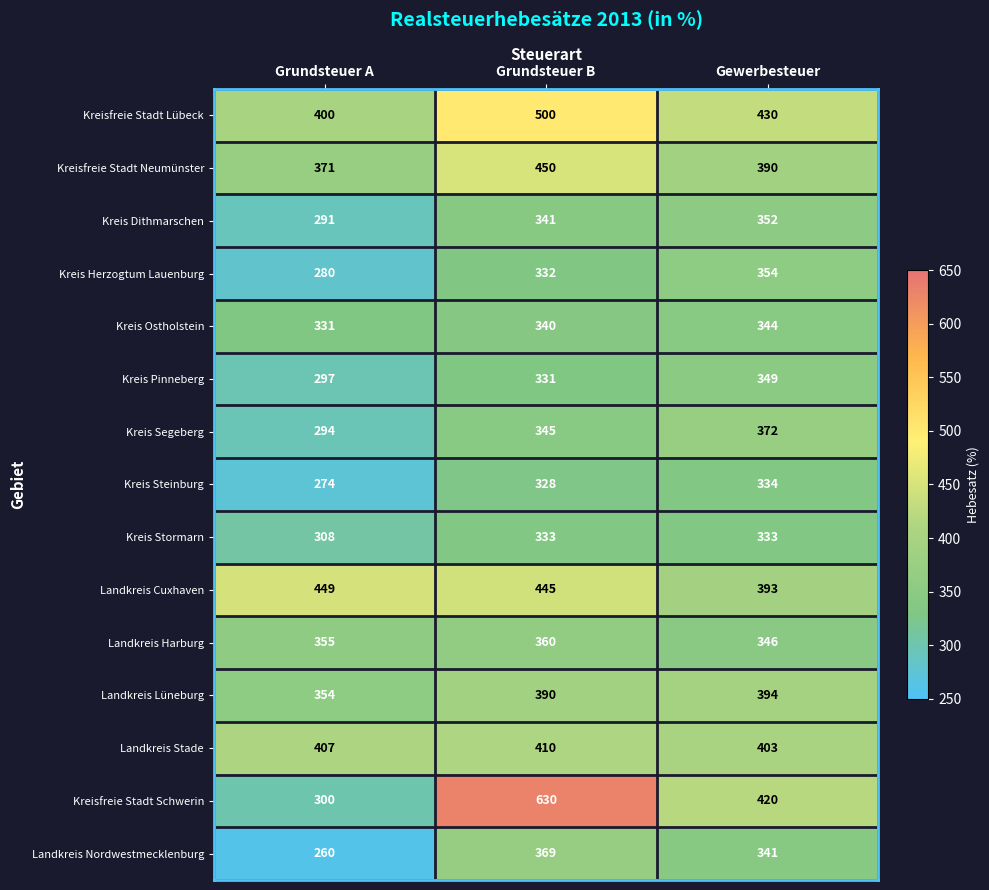

What is the difference between the highest and lowest values at Grundsteuer B?

302